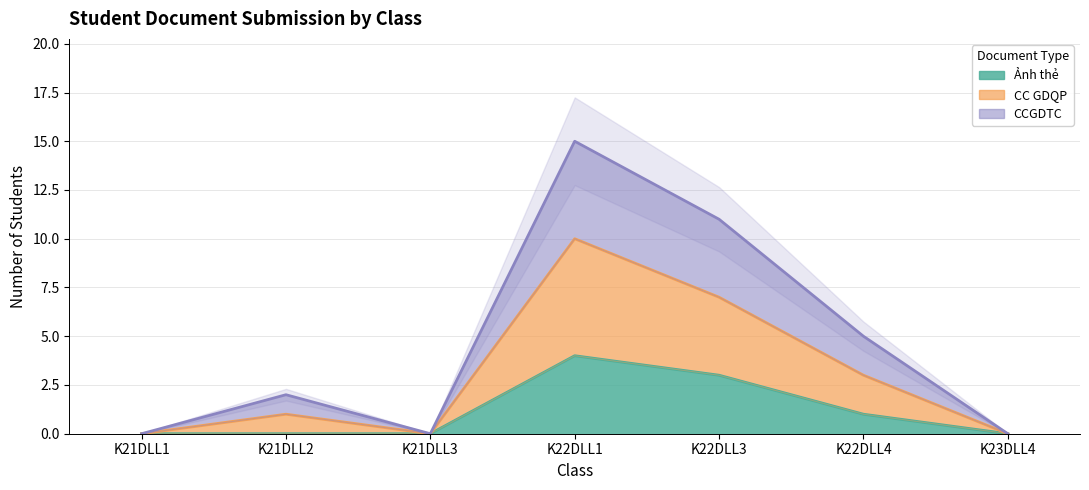

List the labels in order of CC GDQP value, smallest first.

K21DLL1, K21DLL3, K23DLL4, K21DLL2, K22DLL4, K22DLL3, K22DLL1